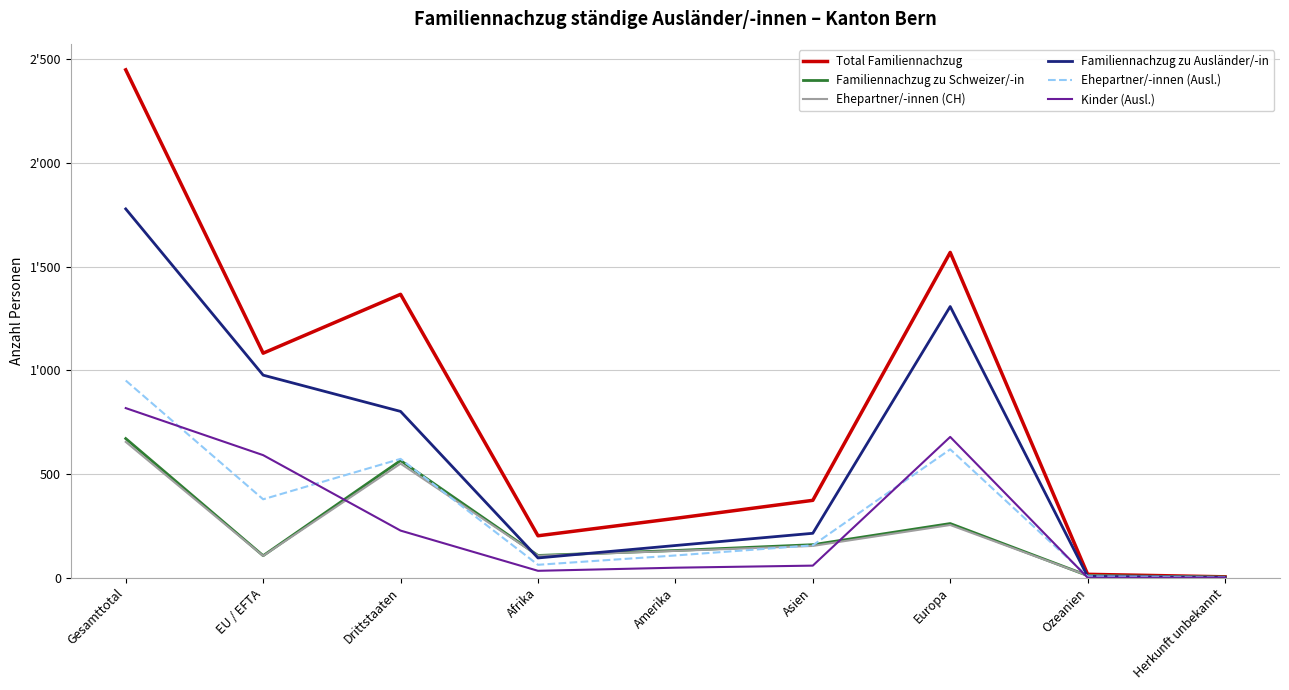

At which category does Ehepartner/-innen (Ausl.) reach its first local valley?

EU / EFTA